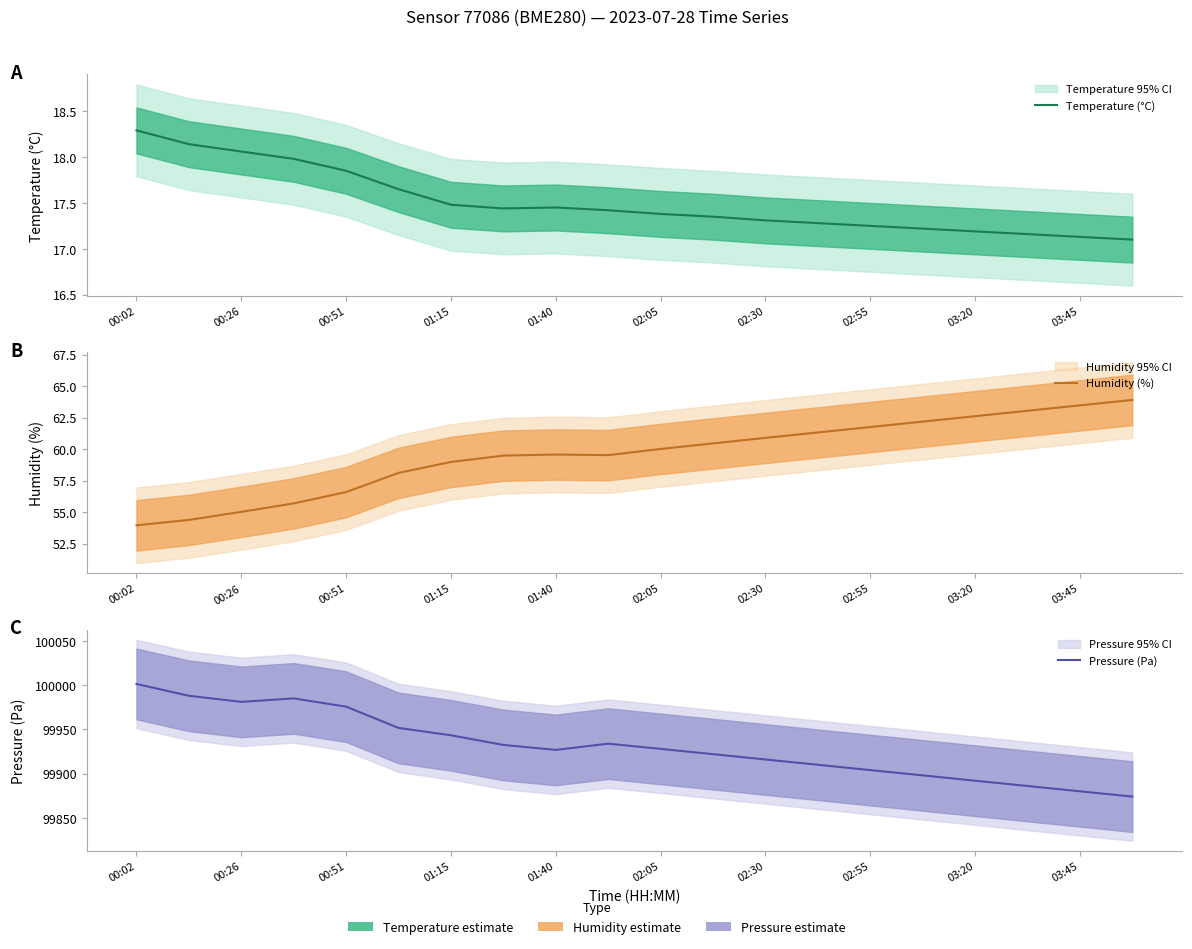

What is the total value across all series at 00:26?

100060.6